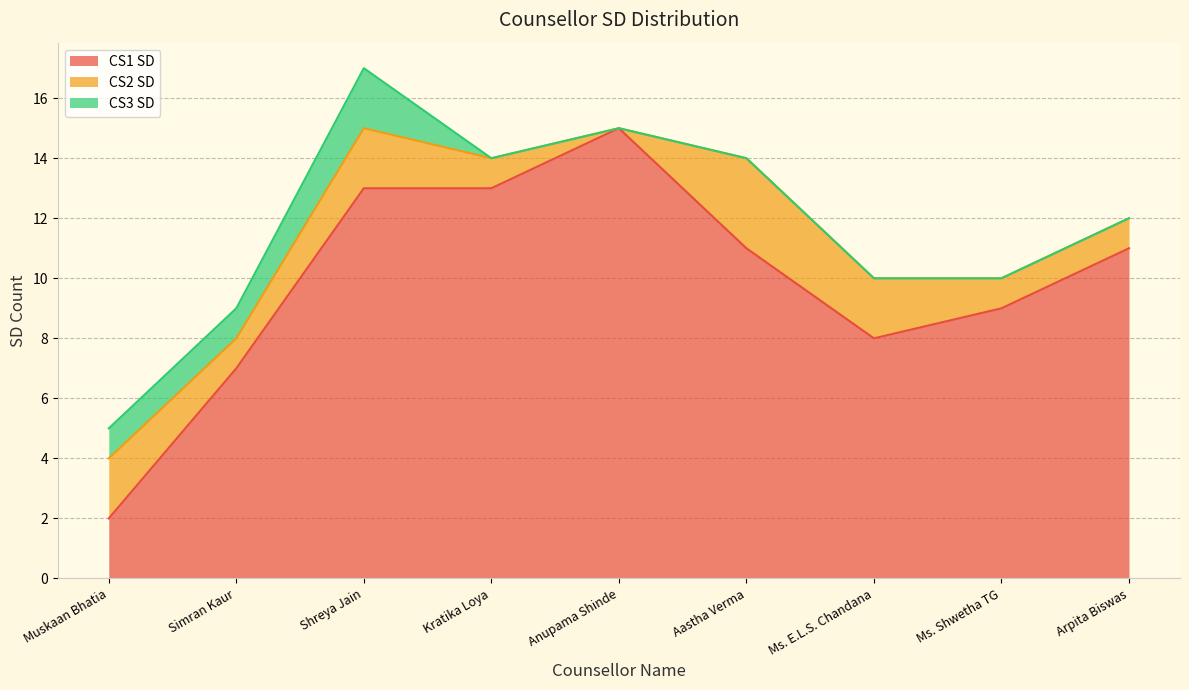

True or false: CS3 SD and CS2 SD cross at least once.

False